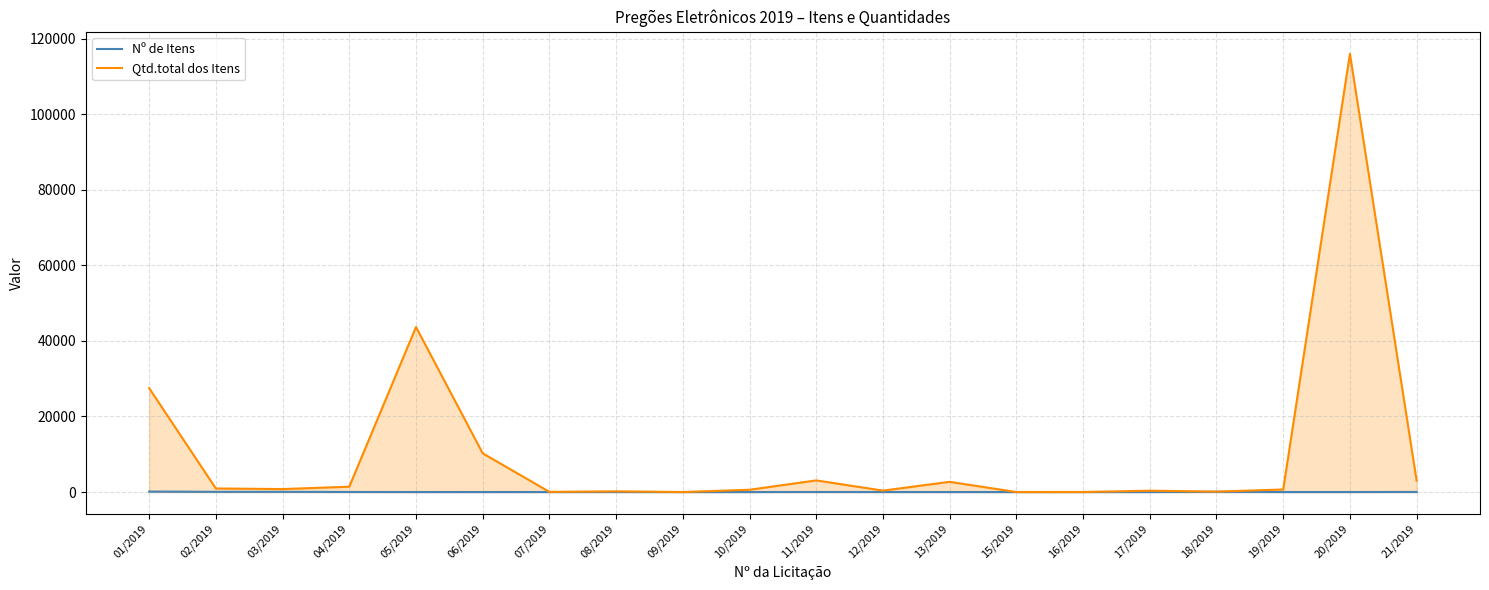

Reading right to left, extract all data points from this chart.

Nº de Itens: 21/2019=27	20/2019=5	19/2019=4	18/2019=55	17/2019=5	16/2019=6	15/2019=3	13/2019=1	12/2019=8	11/2019=13	10/2019=1	09/2019=1	08/2019=9	07/2019=2	06/2019=3	05/2019=2	04/2019=17	03/2019=60	02/2019=57	01/2019=124
Qtd.total dos Itens: 21/2019=3018	20/2019=116000	19/2019=671	18/2019=115	17/2019=354	16/2019=6	15/2019=3	13/2019=2700	12/2019=378	11/2019=3079	10/2019=600	09/2019=1	08/2019=180	07/2019=40	06/2019=10250	05/2019=43680	04/2019=1410	03/2019=786	02/2019=947	01/2019=27497